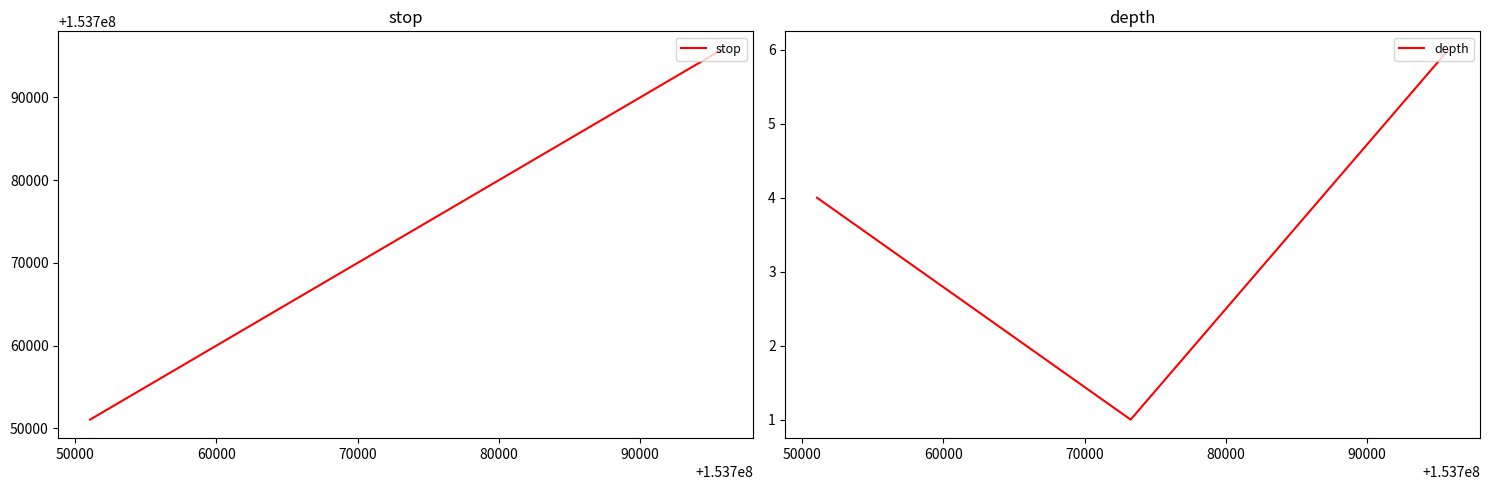

Rank the series at 60000 from highest to lowest value.

stop, depth